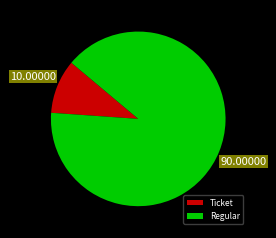

Rank the categories by value from highest to lowest.

Regular, Ticket